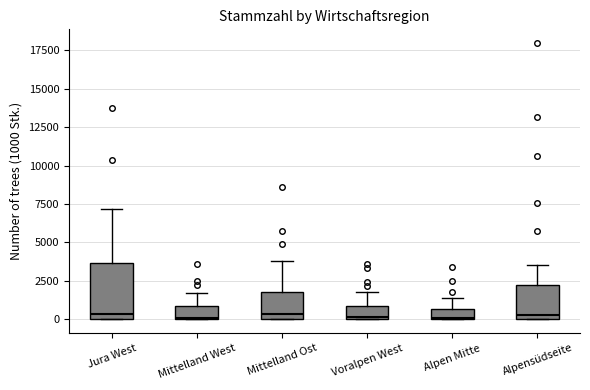

Where is the upper edge of the box for Jura West on the y-axis? The values are not printed on the chart, so give them approximately, as read against the axis.

3500